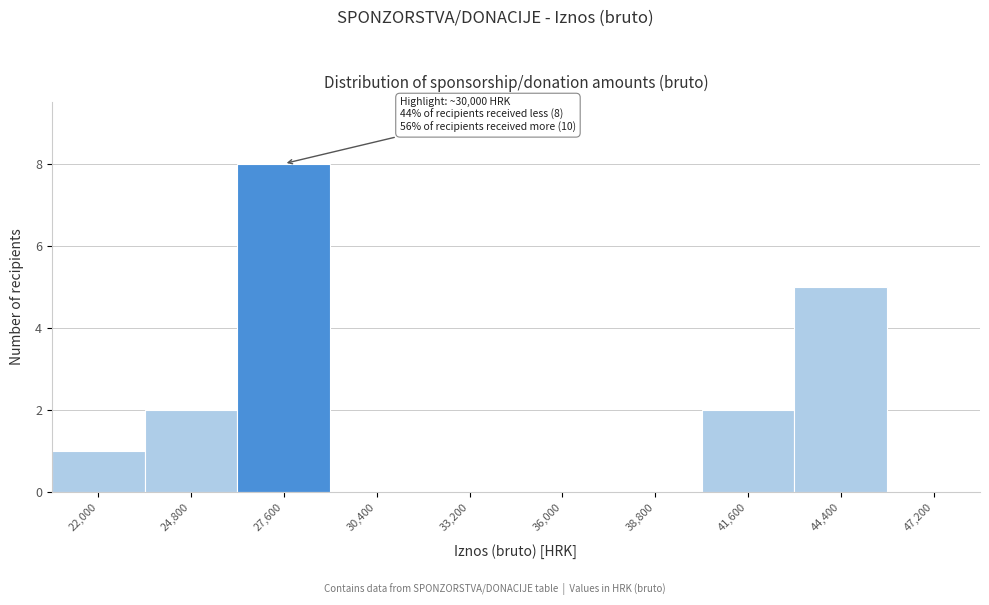

Reading left to right, transcribe all the data shown in this chart.

22,000=1	24,800=2	27,600=8	30,400=0	33,200=0	36,000=0	38,800=0	41,600=2	44,400=5	47,200=0